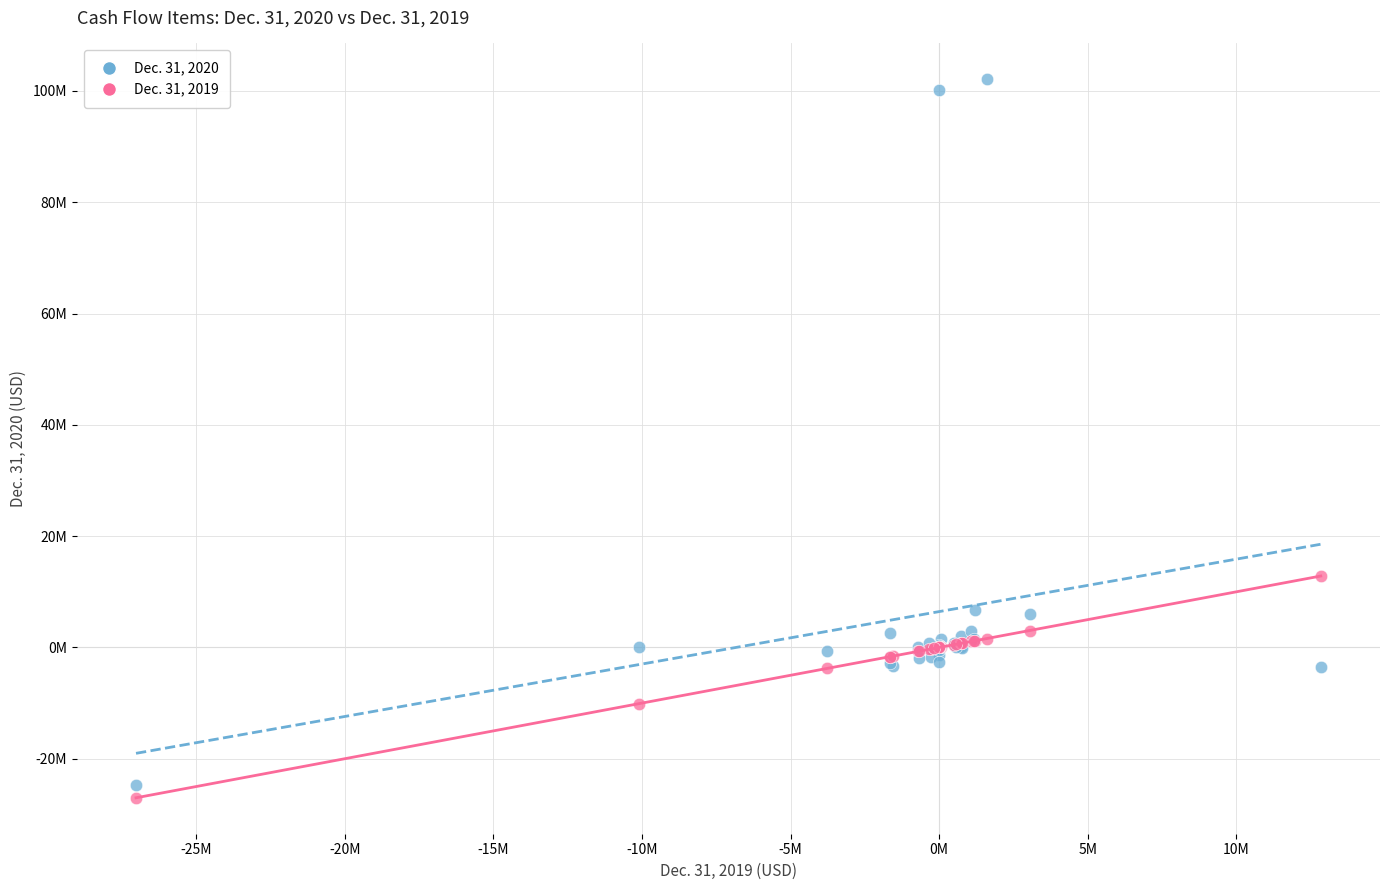

Which series has the largest Y range (max minus min)?

Dec. 31, 2020